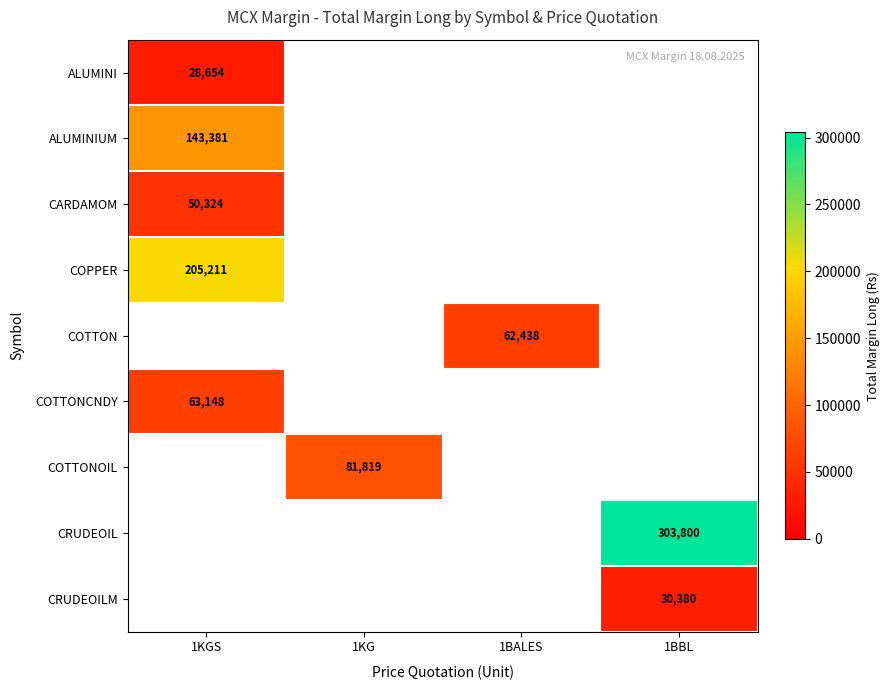

Between 1KG and 1KGS, which is larger?

1KGS